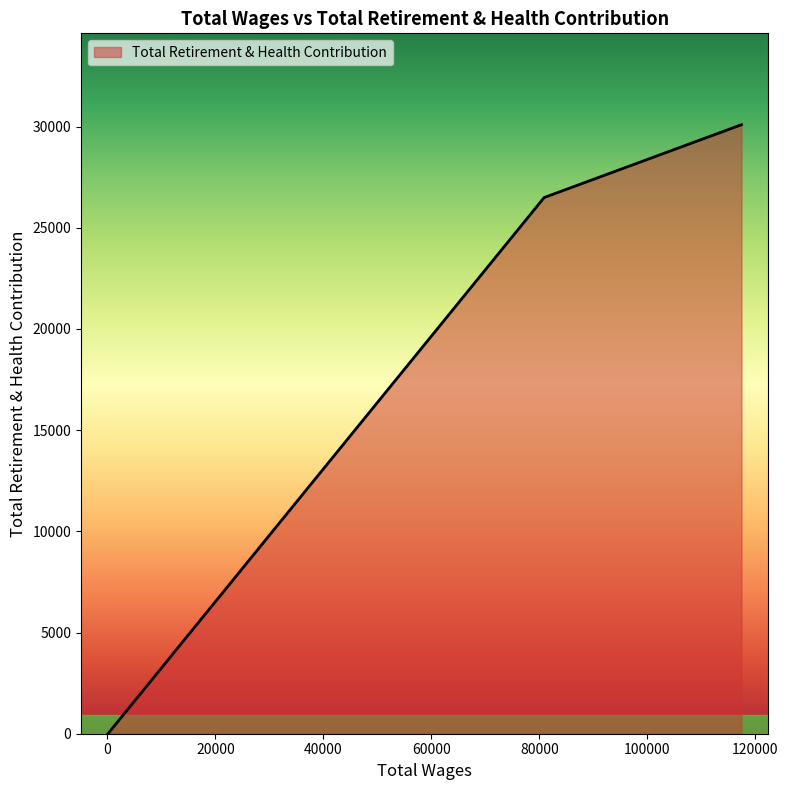

What is the sum of all values?

56589